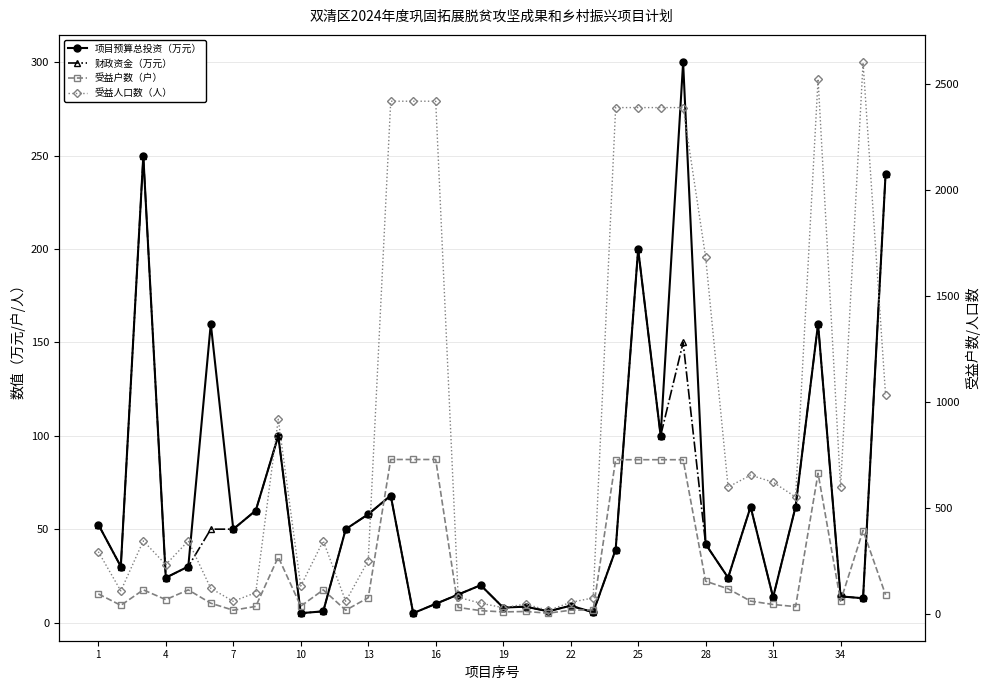

What is the average value of the 项目预算总投资（万元） series?

63.9